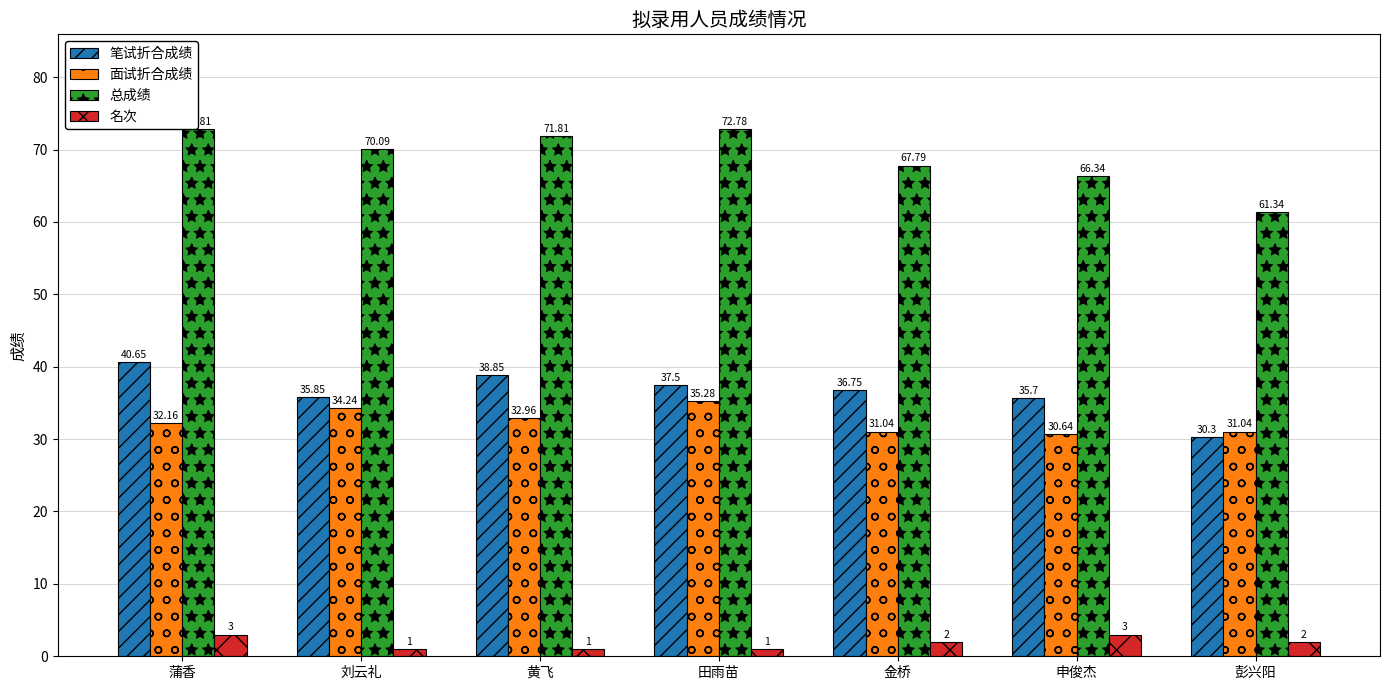

How many bars are there in total?

28